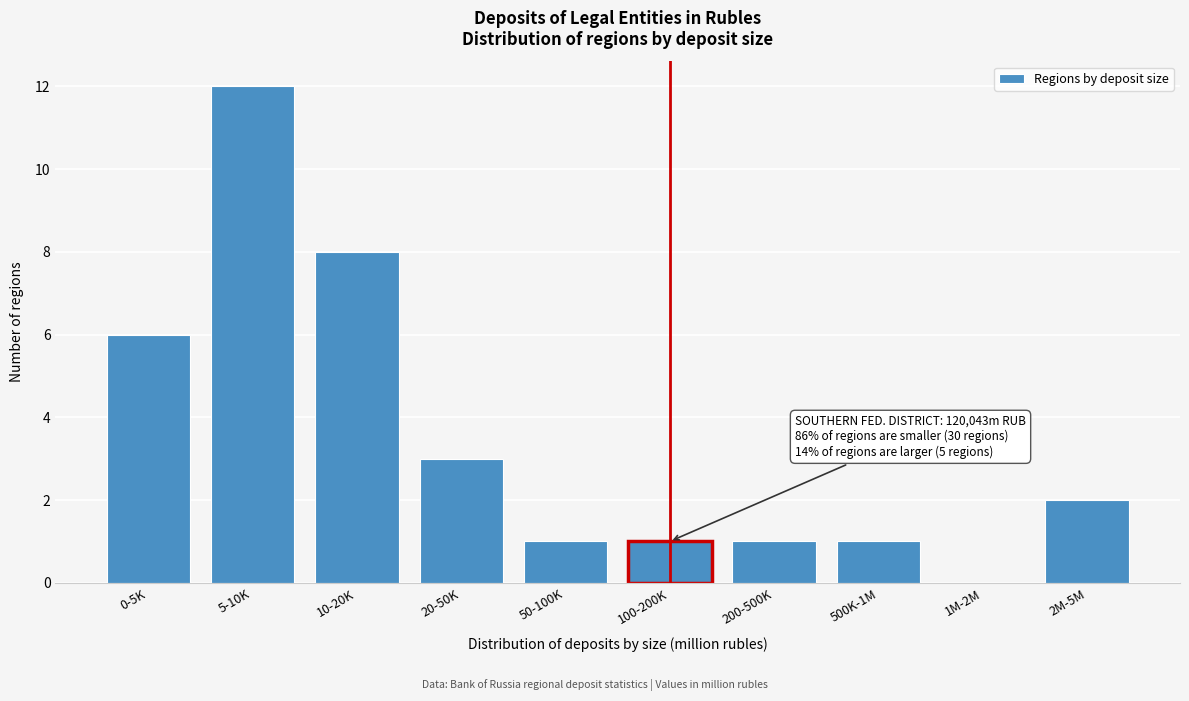

Reading left to right, what are all the values shown in this chart?

0-5K=6	5-10K=12	10-20K=8	20-50K=3	50-100K=1	100-200K=1	200-500K=1	500K-1M=1	1M-2M=0	2M-5M=2